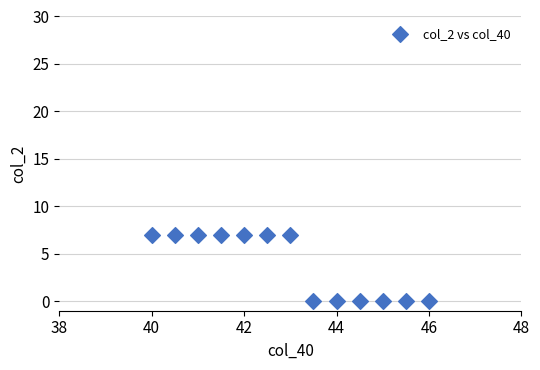

What is the range of Y values (max minus min)?

7